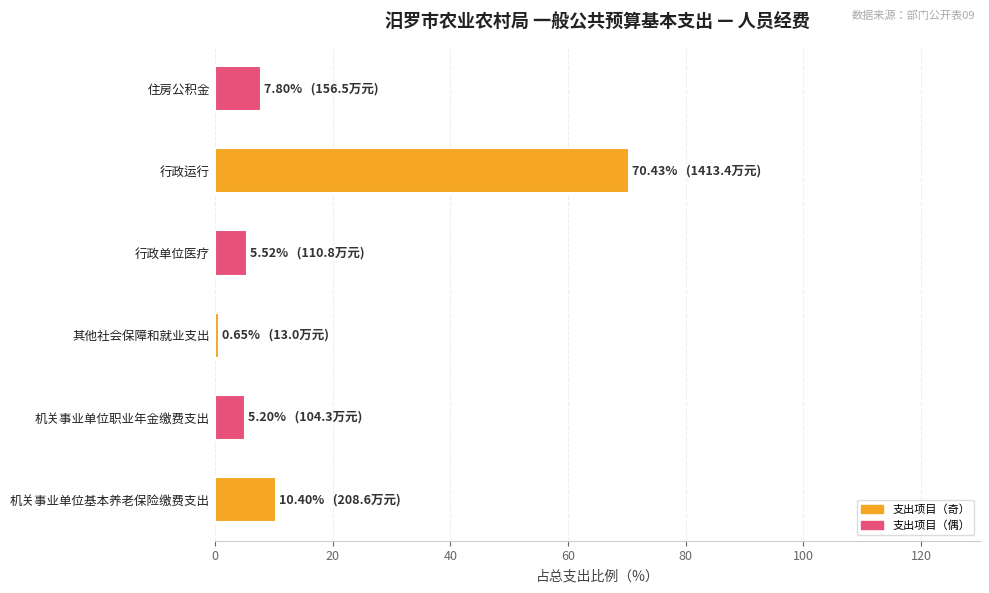

What value does the data have at 机关事业单位职业年金缴费支出?

5.2